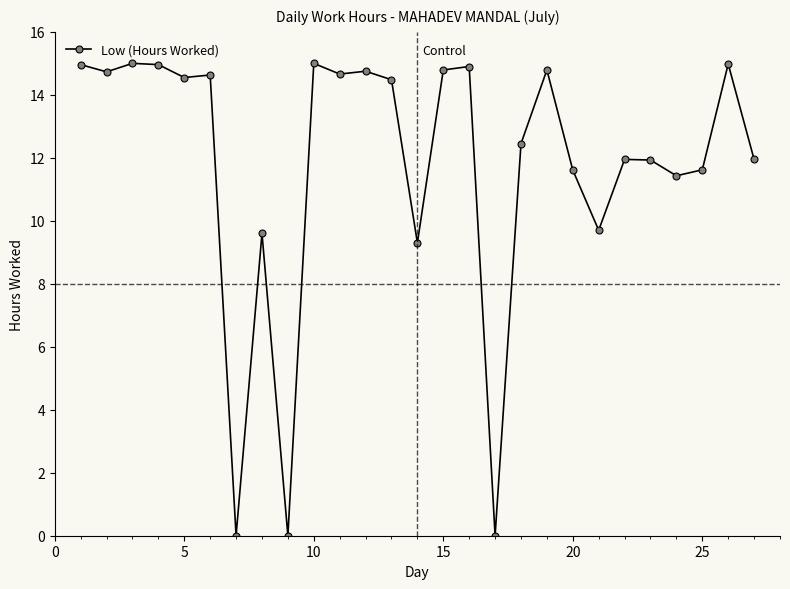

True or false: the data has more than 1 interior local peaks.

True